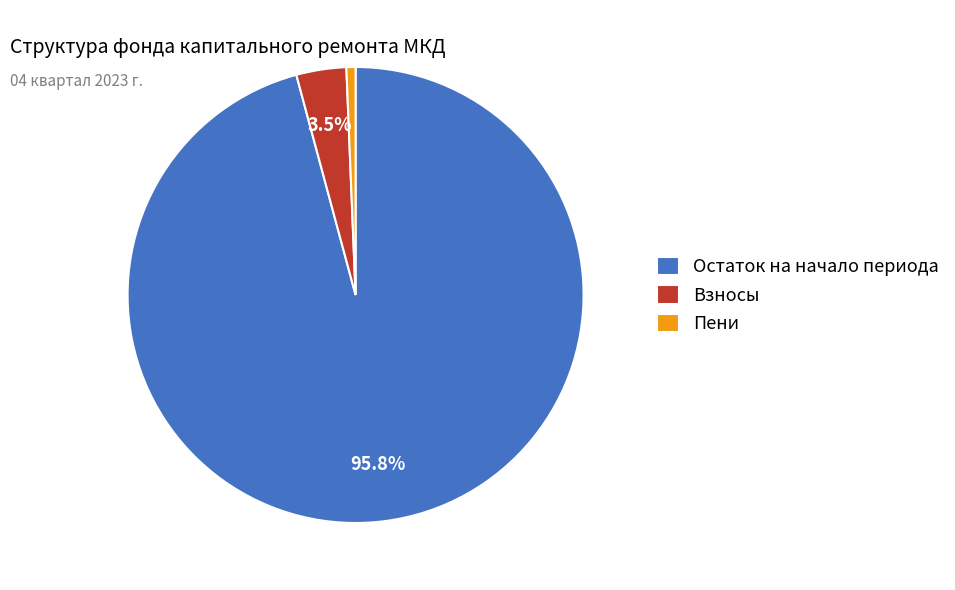

Does any single category account for the majority?

Yes